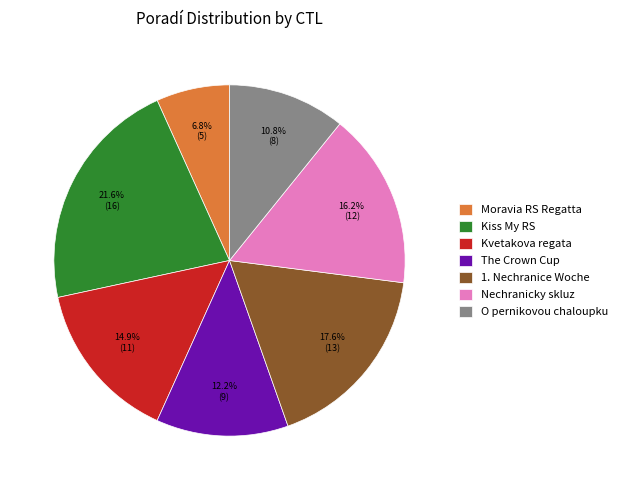

What is the ratio of the value at O pernikovou chaloupku to the value at Kiss My RS?

0.5